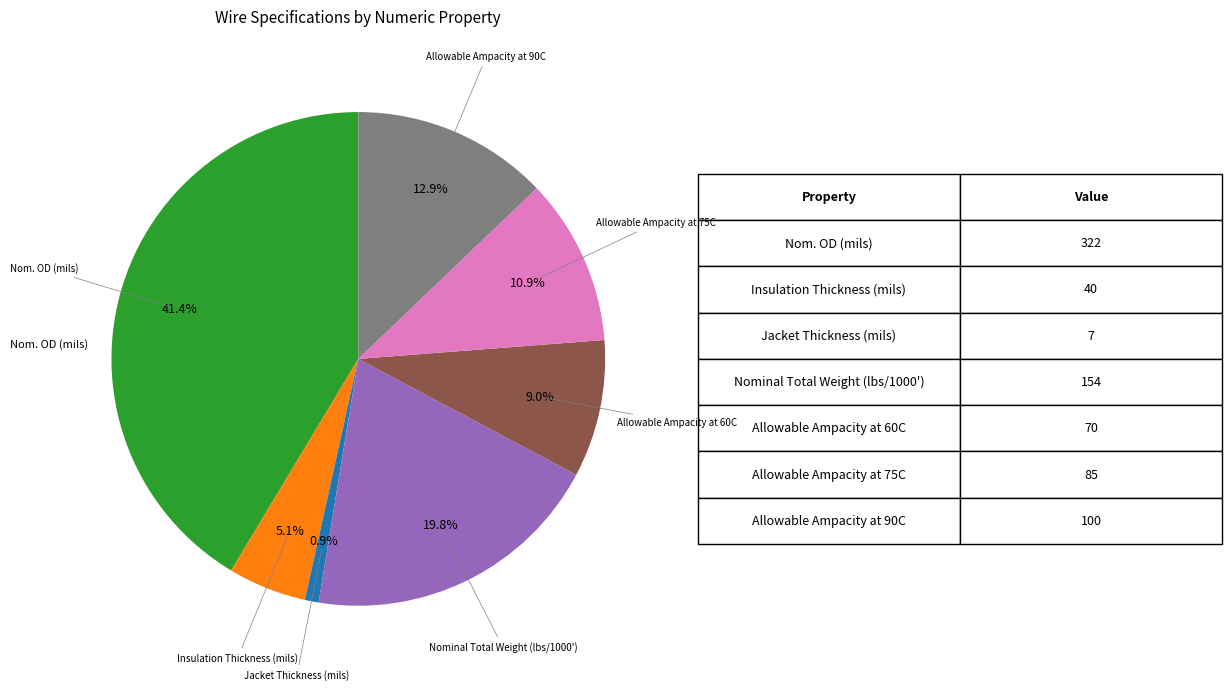

Count the number of slices in the pie.

7